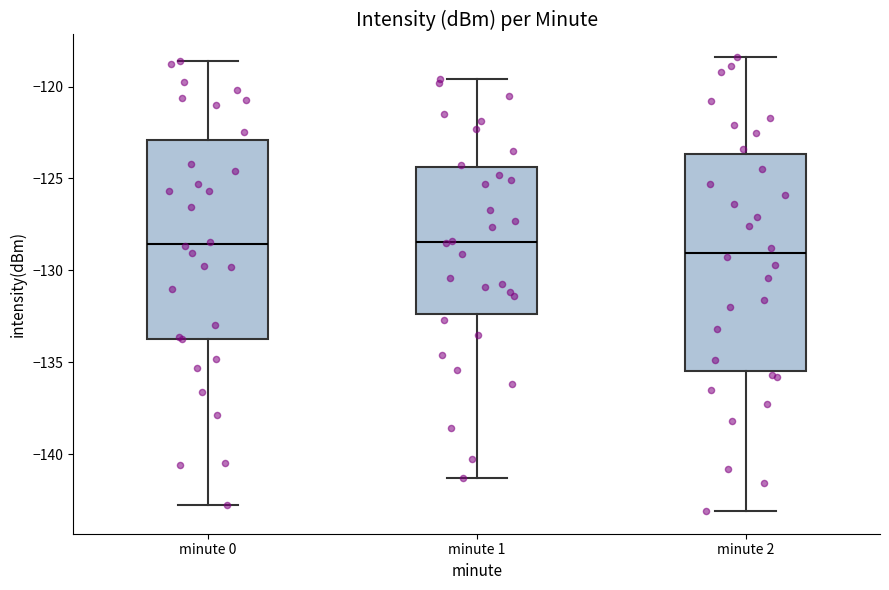

Reading left to right, read every box against the y-axis: the position of its median line, the range the box covers, and the ends of its whiskers. The values are not printed on the chart, so give them approximately, as read against the axis.

minute 0: median -128.5, box -133.5 to -123.0, whiskers -143.0 to -118.5
minute 1: median -128.5, box -132.5 to -124.5, whiskers -141.5 to -119.5
minute 2: median -129.0, box -135.5 to -123.5, whiskers -143.0 to -118.5